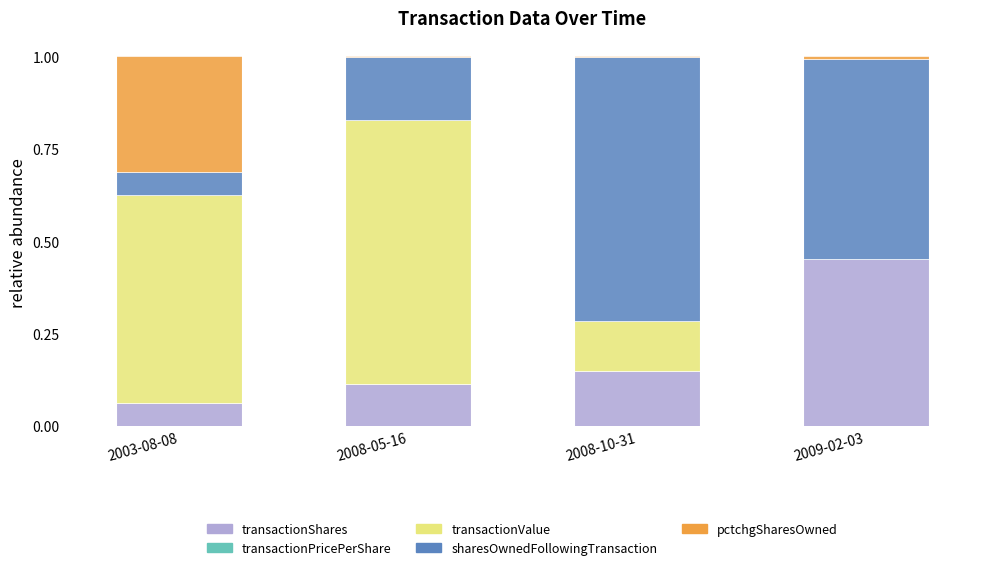

What is the sum of all transactionShares values?

0.8